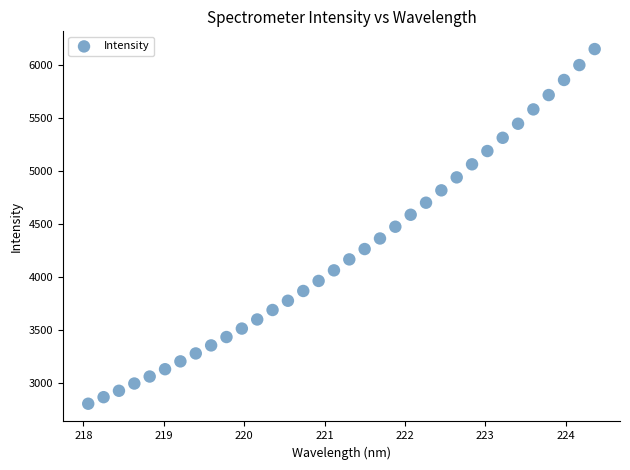

What is the range of Y values (max minus min)?

3348.0